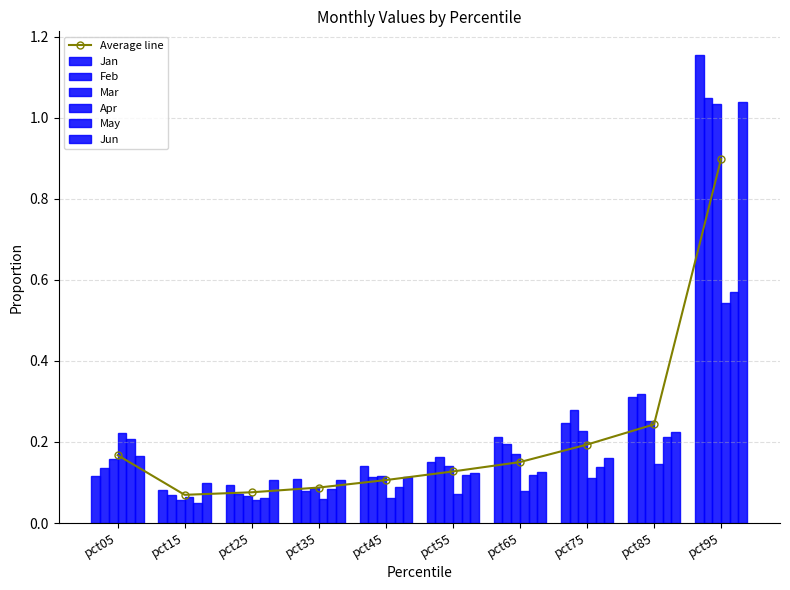

Does the chart contain any negative values?

No